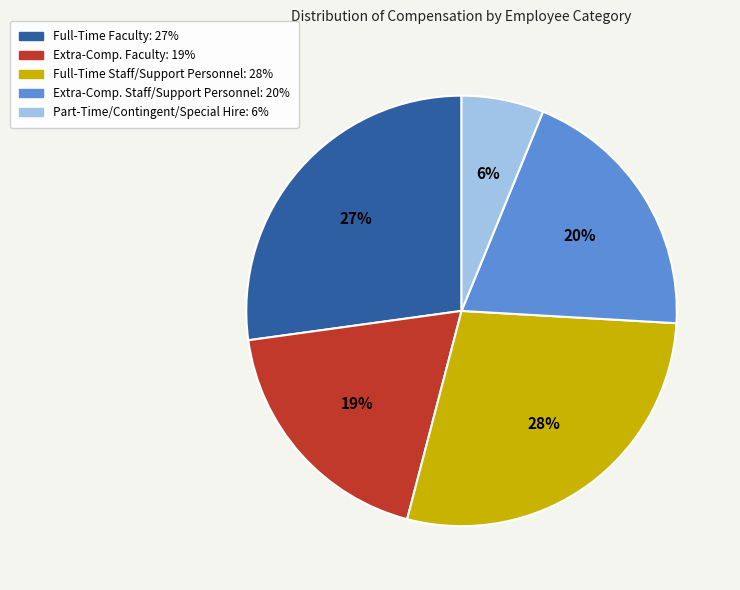

Is the sum of Extra-Comp. Staff/Support Personnel and Full-Time Faculty greater than half?

No